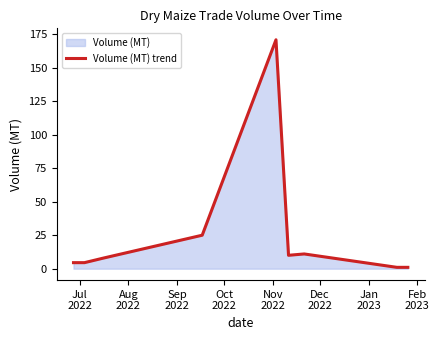

How many interior local peaks (higher than both neighbors) does the data have?

2